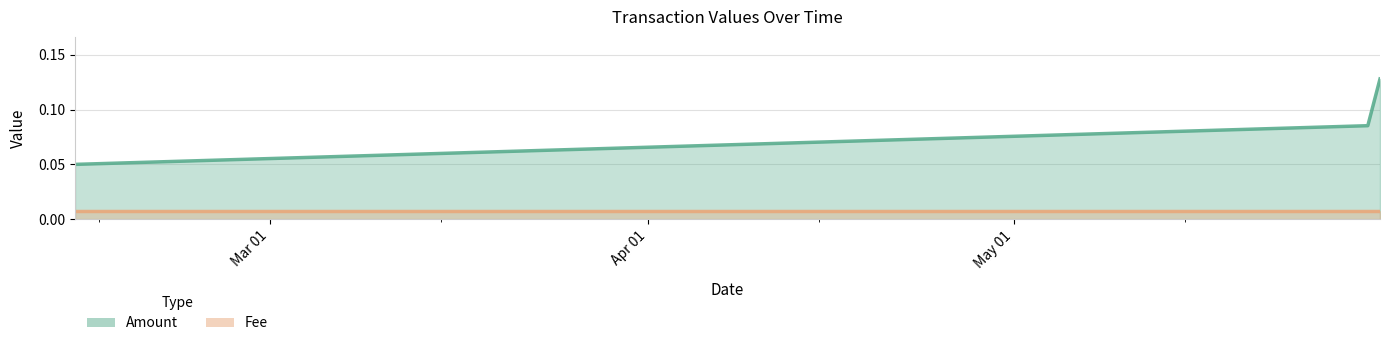

How many categories are shown in the chart?

3